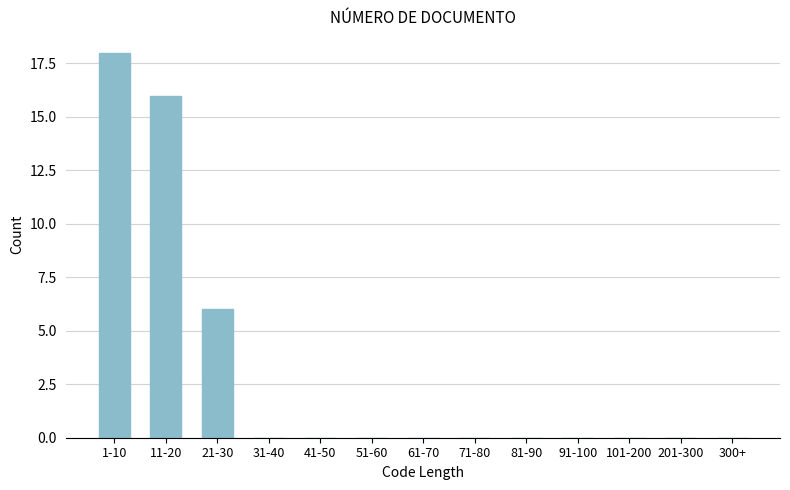

Reading left to right, what are all the values shown in this chart?

1-10=18	11-20=16	21-30=6	31-40=0	41-50=0	51-60=0	61-70=0	71-80=0	81-90=0	91-100=0	101-200=0	201-300=0	300+=0